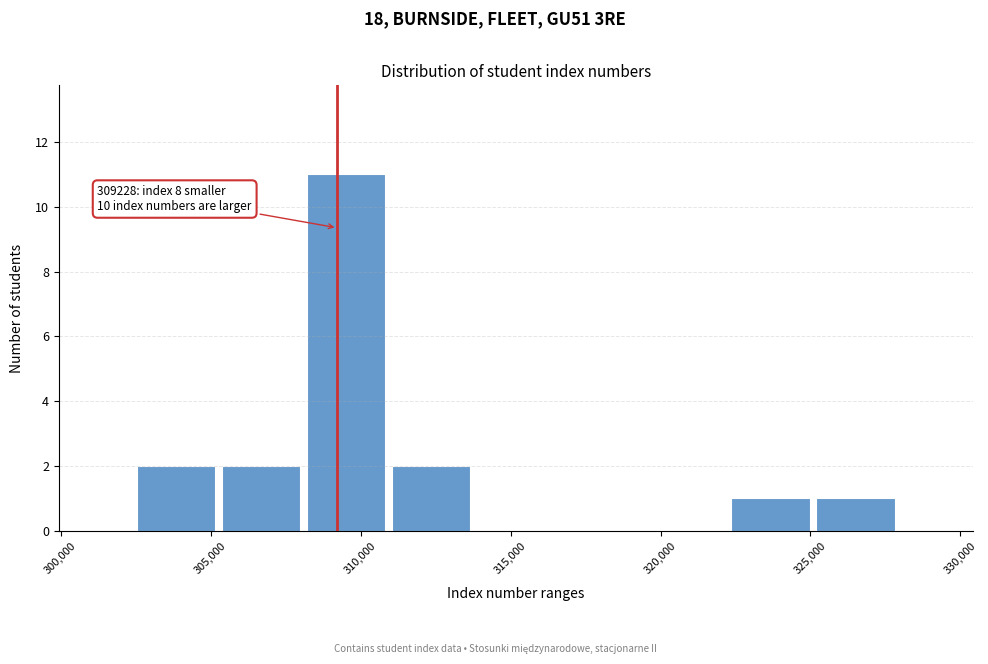

Which range on the x-axis has the tallest bar?

308000 to 311000